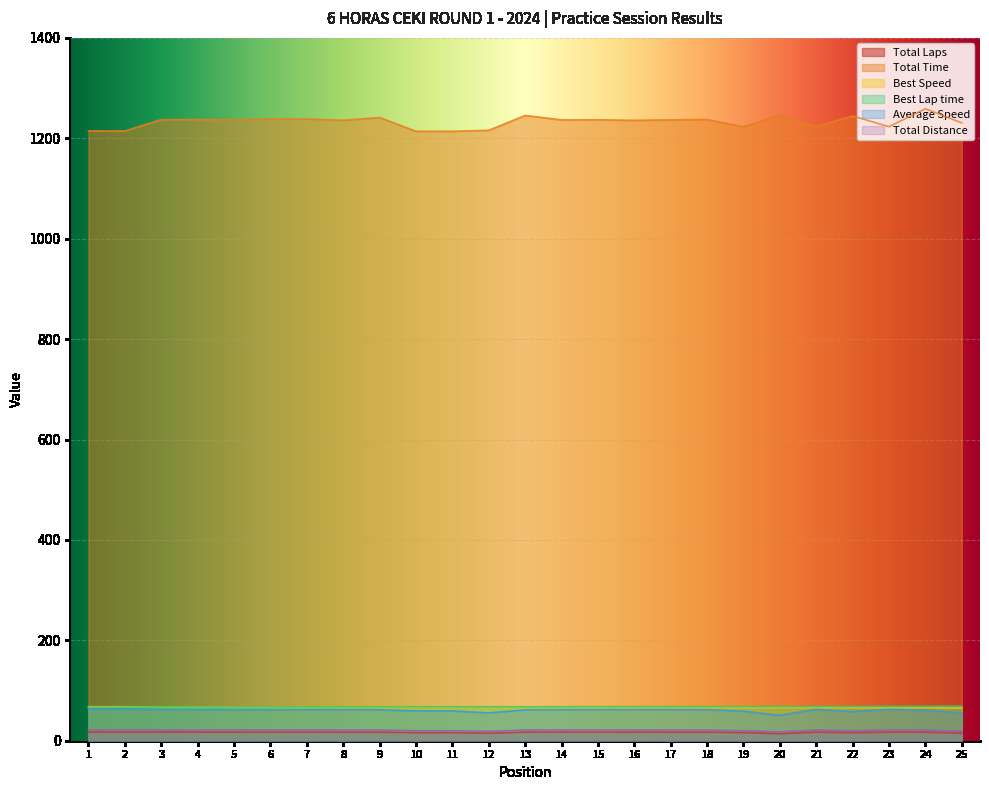

What is the smallest value displayed?

14.0